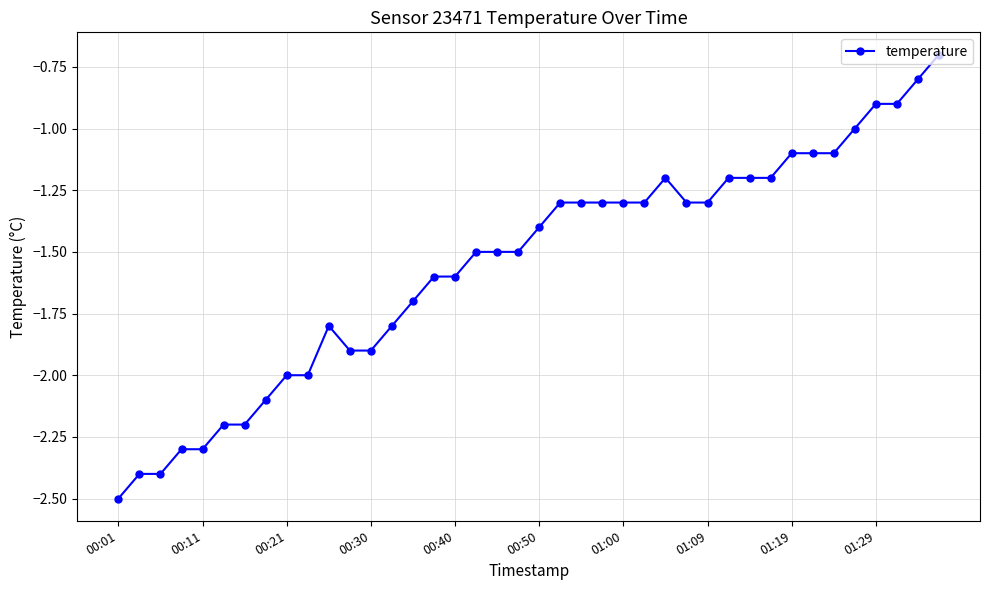

What is the greatest value displayed?

-0.7